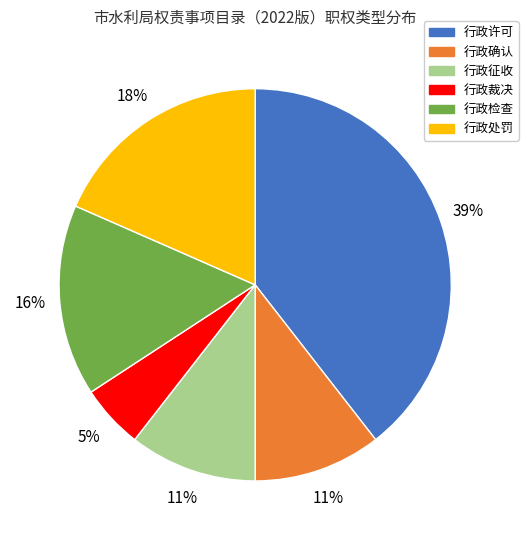

To the nearest percent, what is the difference between the largest and smallest slice percentages?

34%